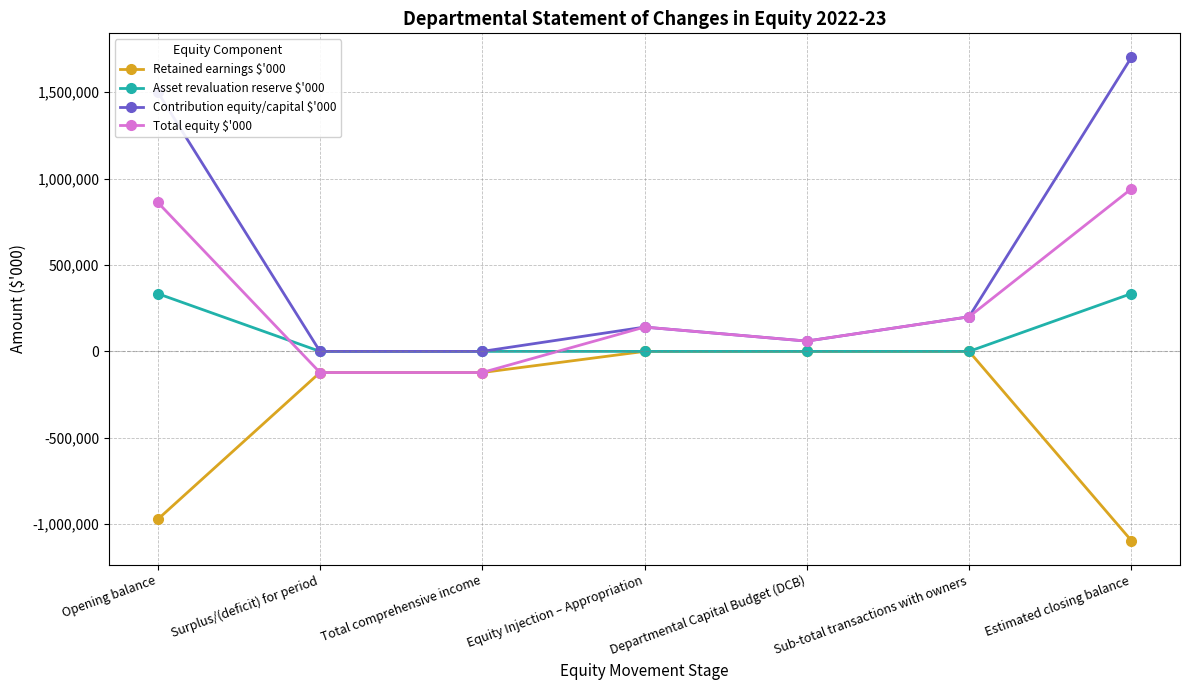

What value does the Retained earnings $'000 series have at Opening balance?

-971739